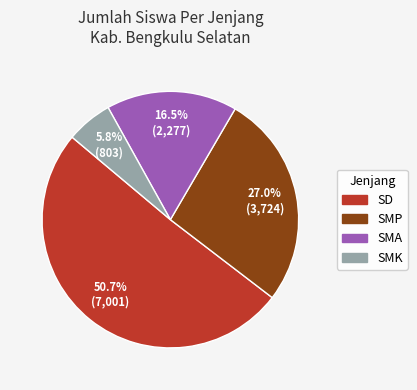

Does any single category account for the majority?

Yes